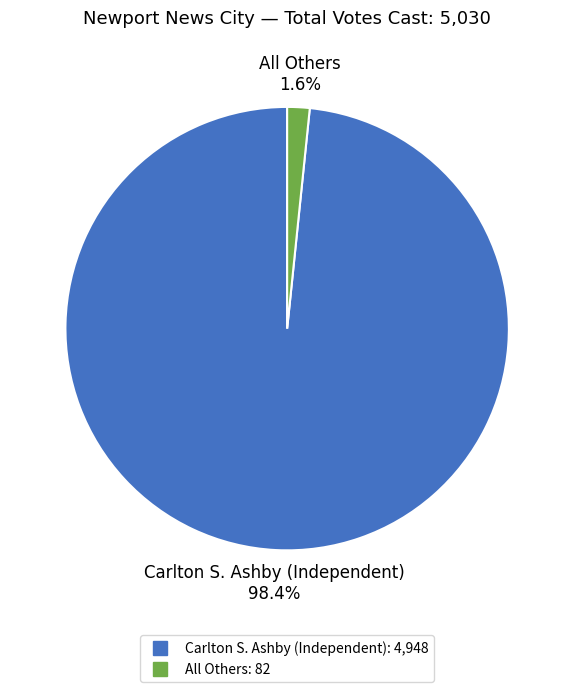

What percentage is the All Others slice, to the nearest percent?

2%